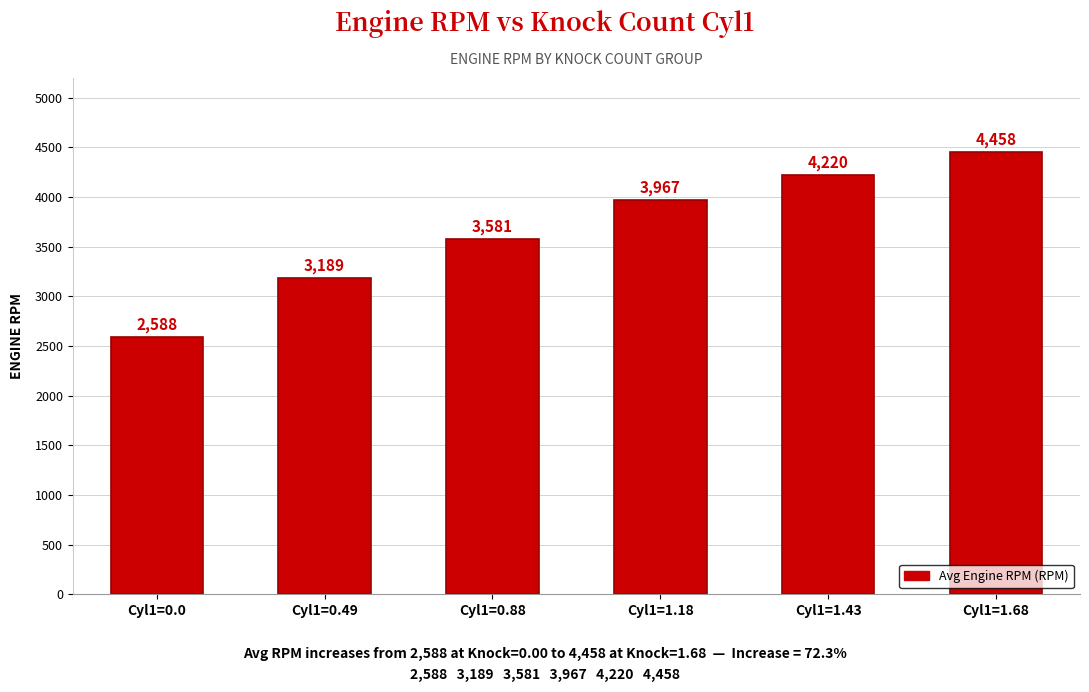

The value at Cyl1=0.88 is 1794. True or false?

False